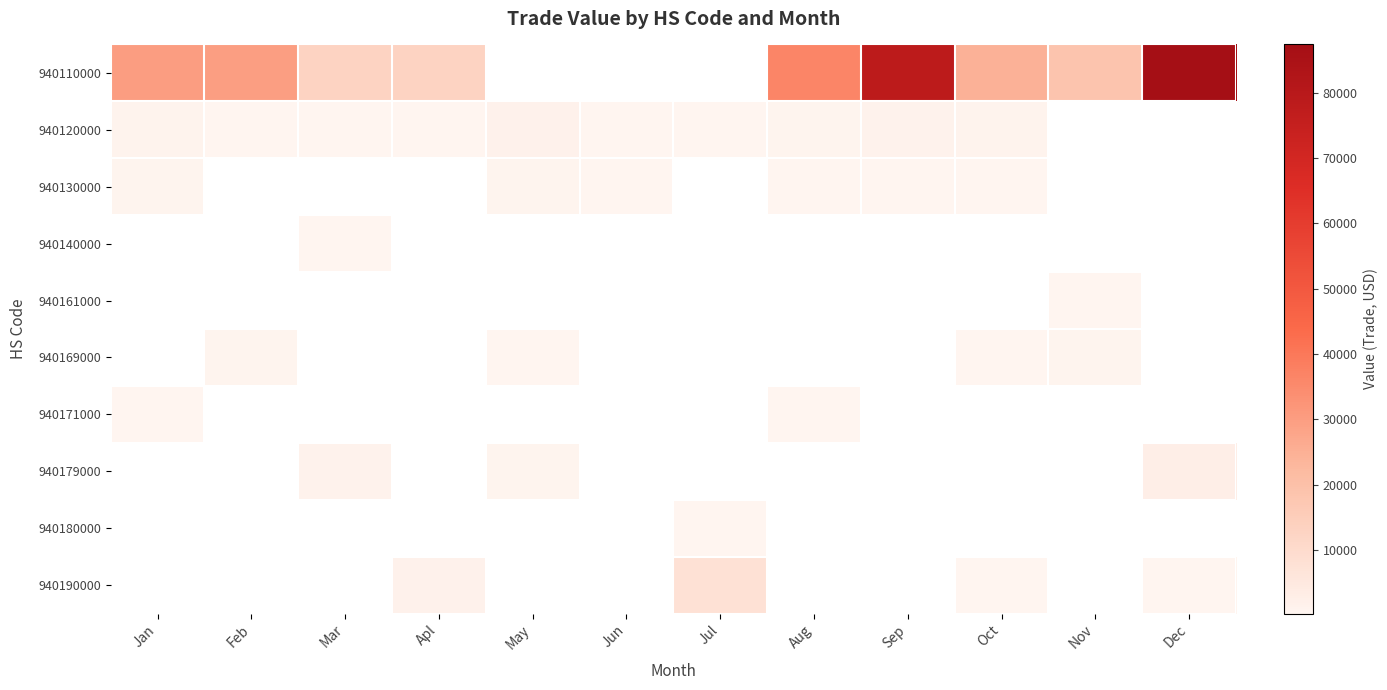

At how many categories does at least one series exceed 25912?

5